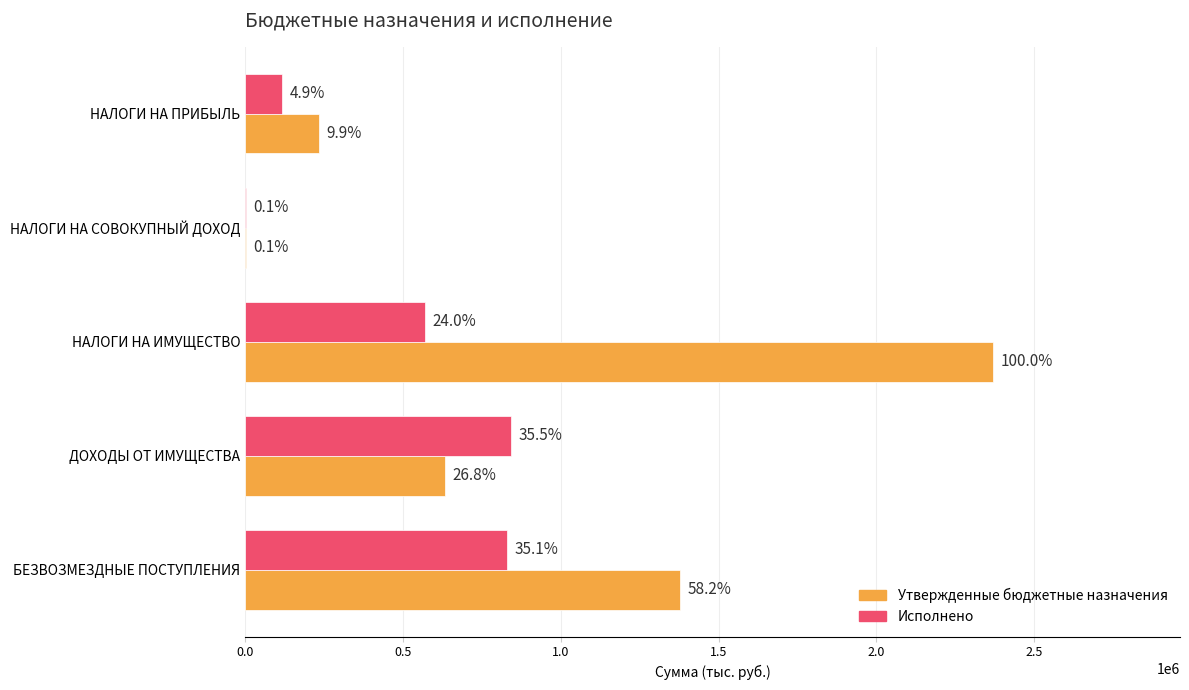

List the series in order of their overall mean, highest first.

Утвержденные бюджетные назначения, Исполнено